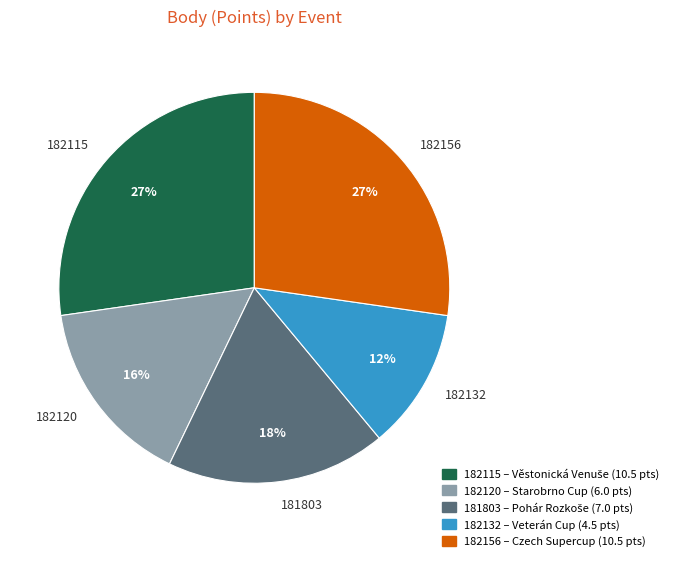

The 182132 slice represents 12% of the pie. True or false?

True